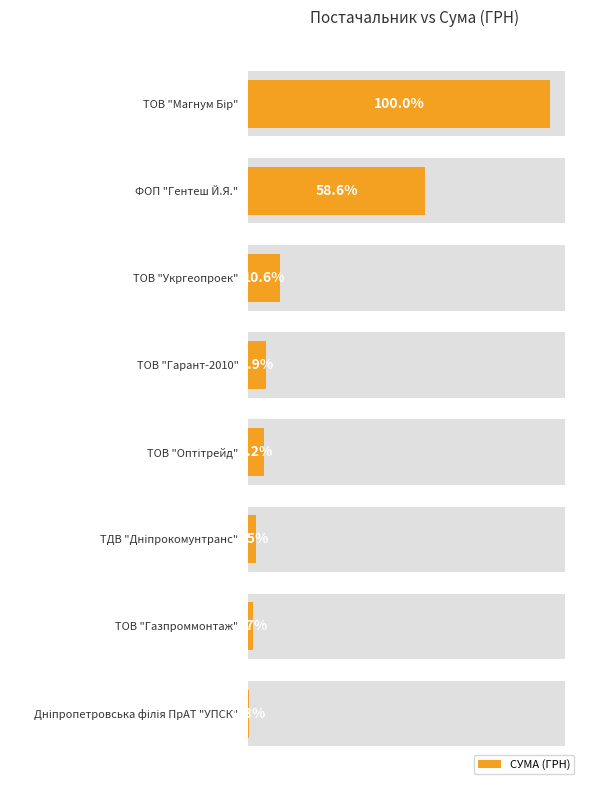

What is the difference between the maximum and second lowest values?

276807.0